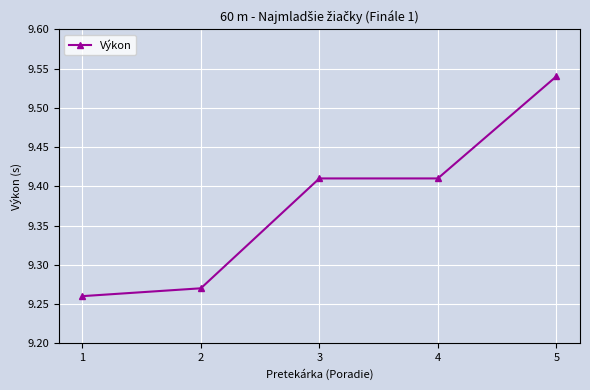

True or false: there are more than 1 points higher than both neighbors.

False